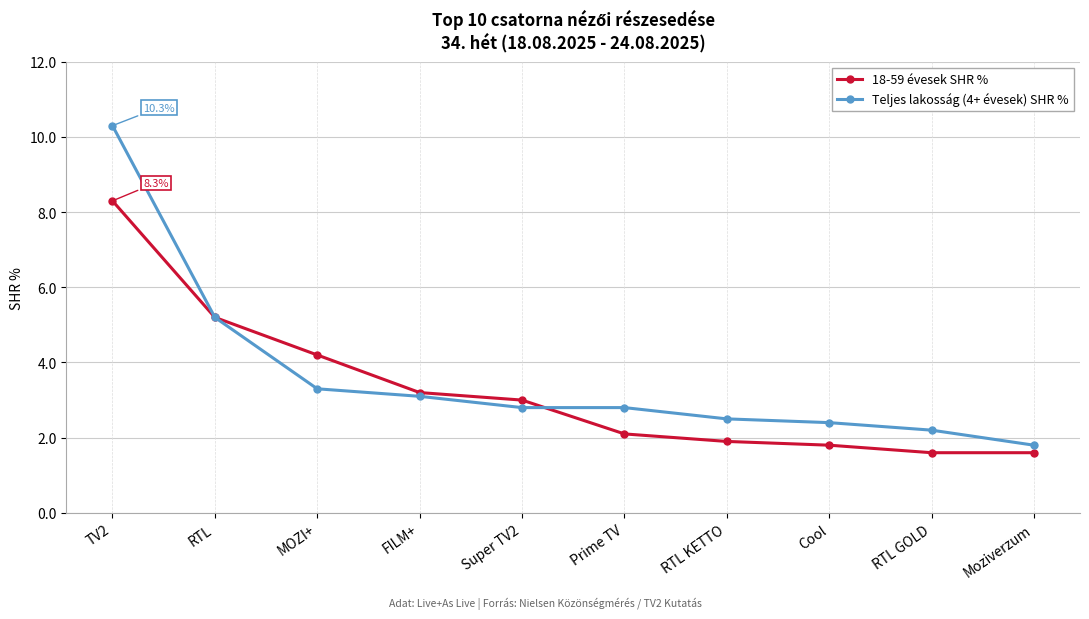

What is the minimum value for Teljes lakosság (4+ évesek) SHR %?

1.8